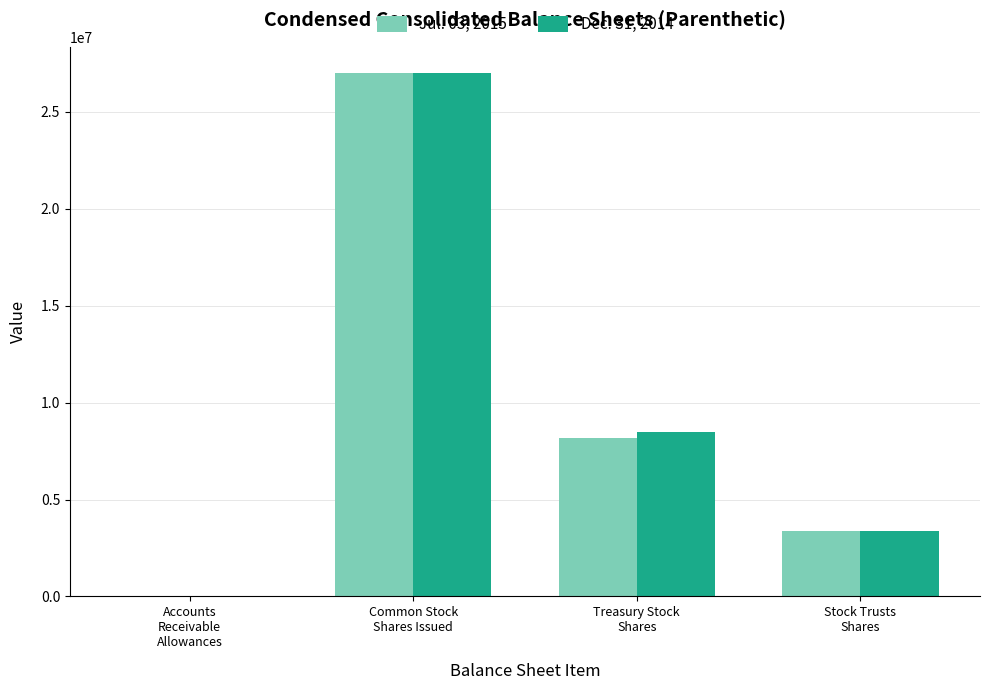

Reading left to right, list all the values displayed in this chart.

Jul. 03, 2015: 49	27017824	8149209	3363351
Dec. 31, 2014: 891	27017824	8486172	3363351